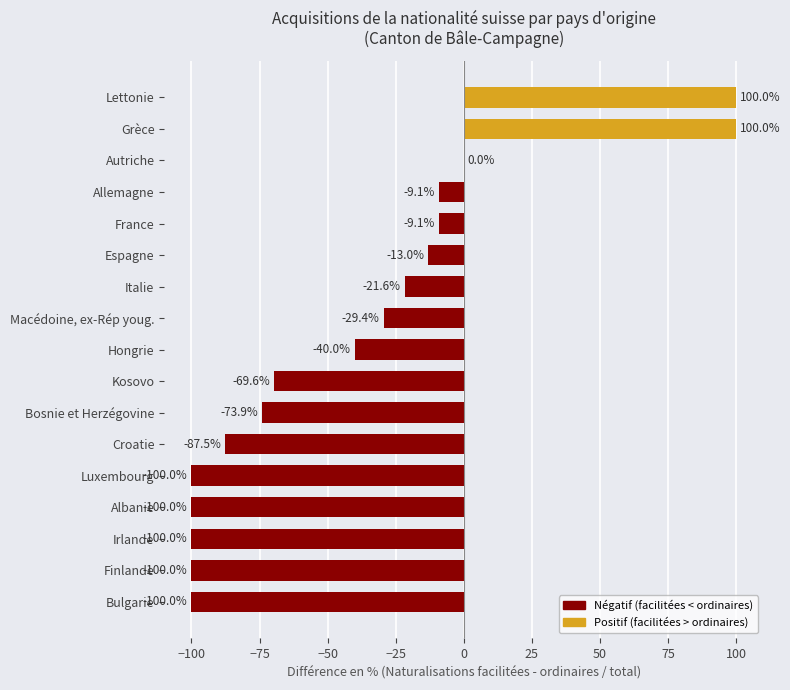

At which label is the value closest to 0?

Autriche